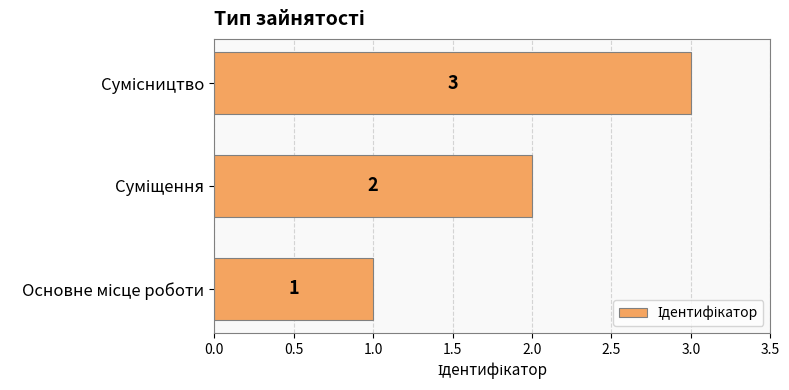

How many values are below 2?

1